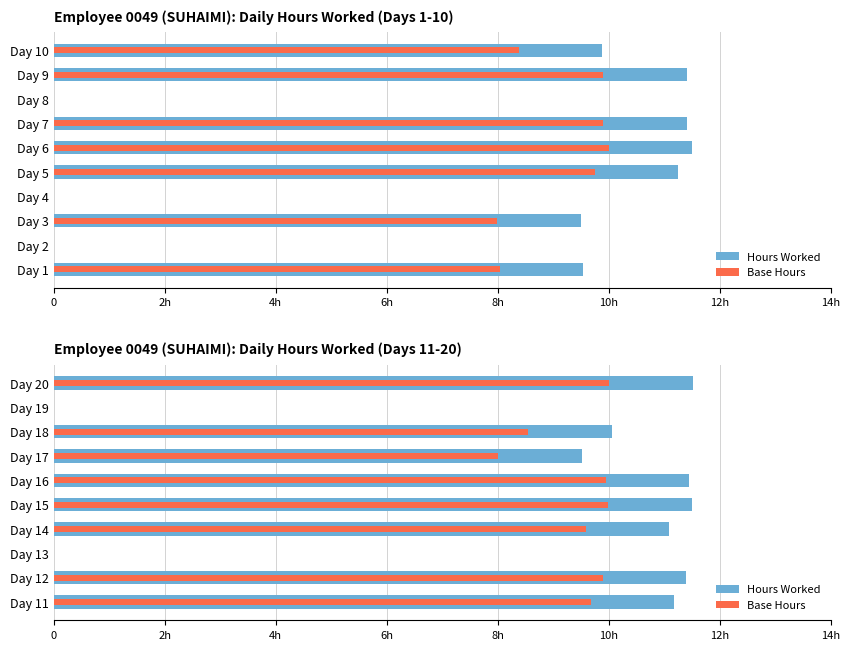

Rank the series by their average value, from highest to lowest.

Hours Worked, Base Hours